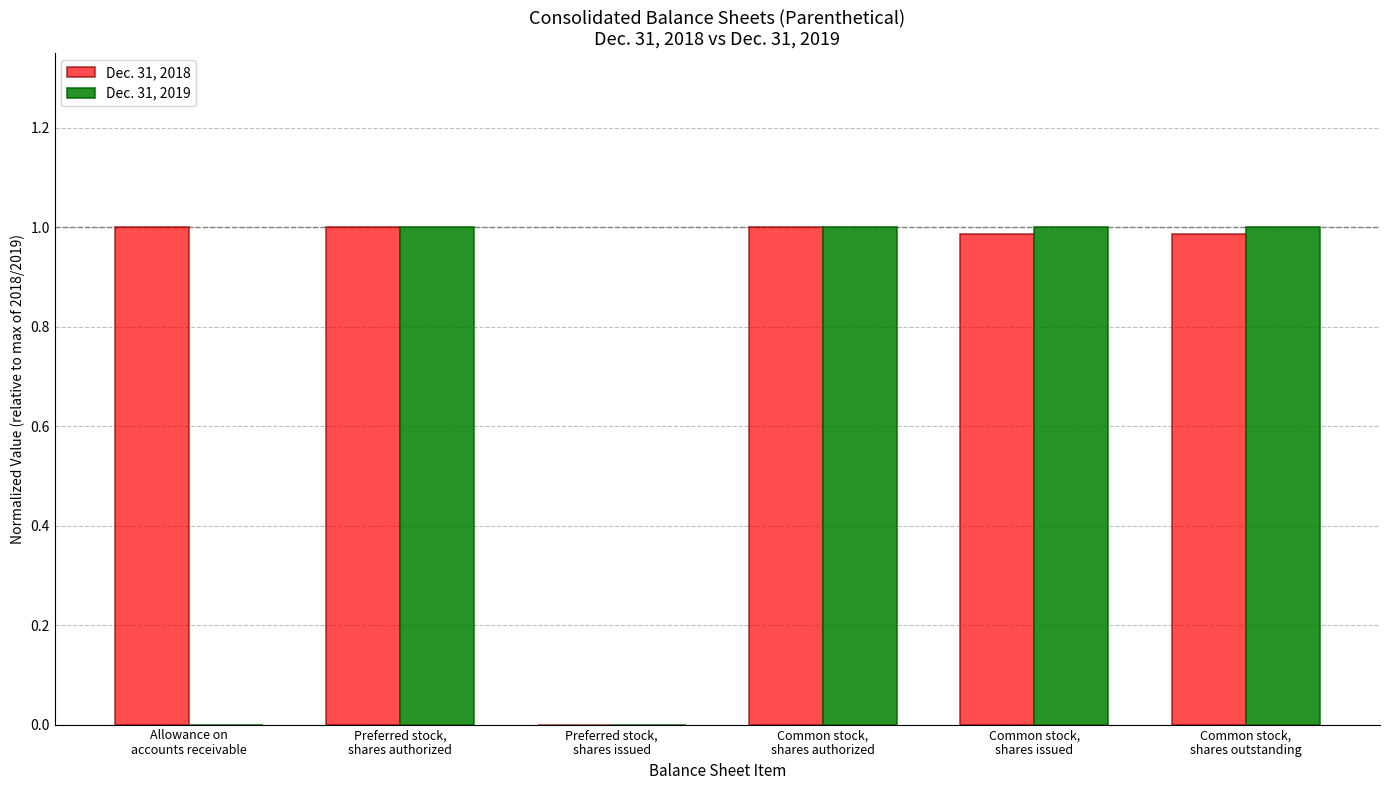

What is the highest value of the Dec. 31, 2018 series?

1.0